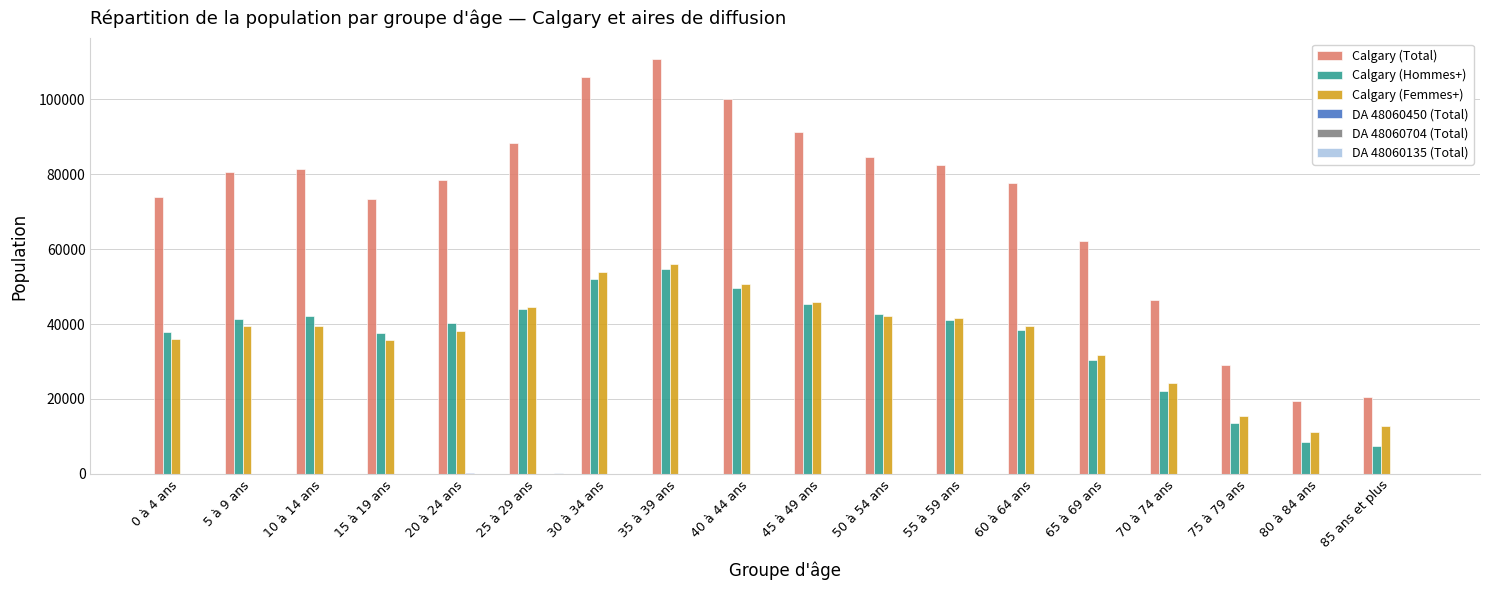

At which label does Calgary (Hommes+) reach its peak?

35 à 39 ans